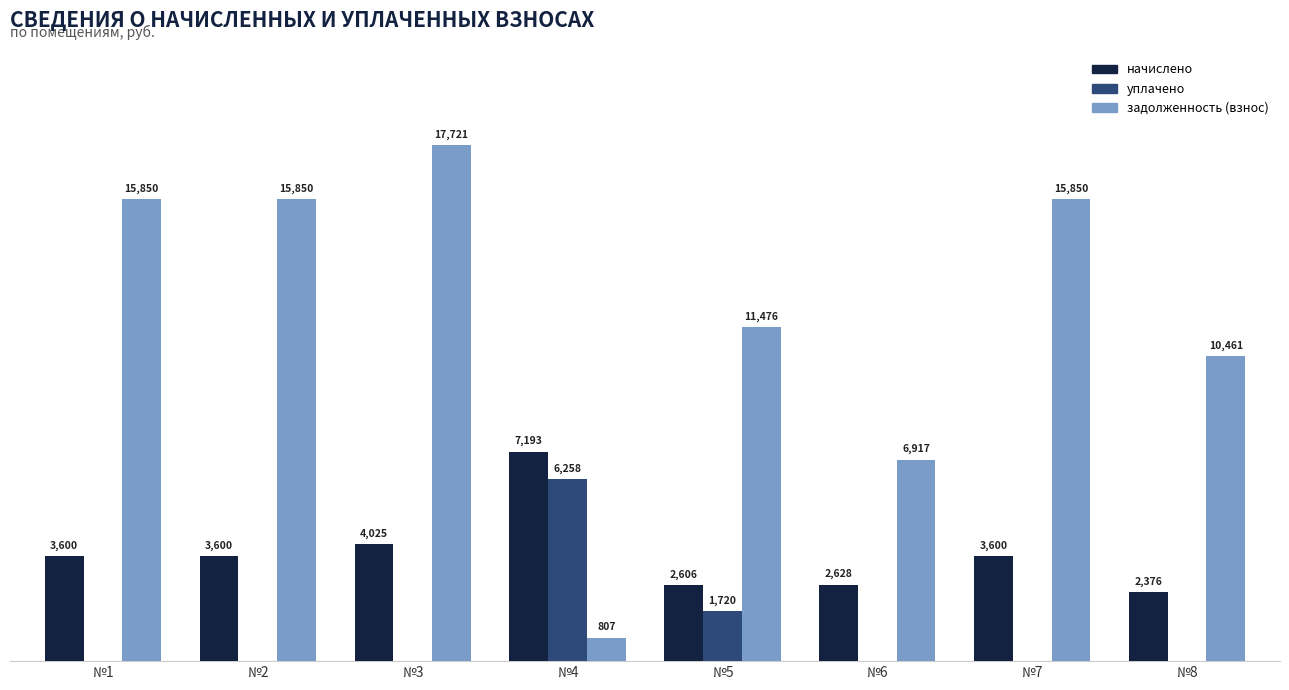

Which series changed the most between №4 and №8?

задолженность (взнос)